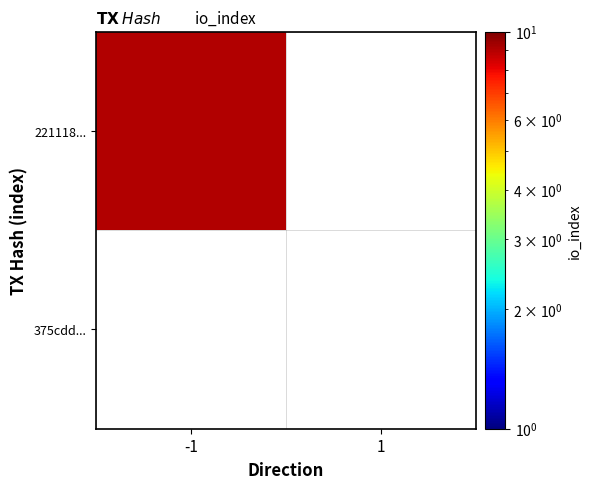

Rank the series by their average value, from lowest to highest.

375cdd..., 221118...